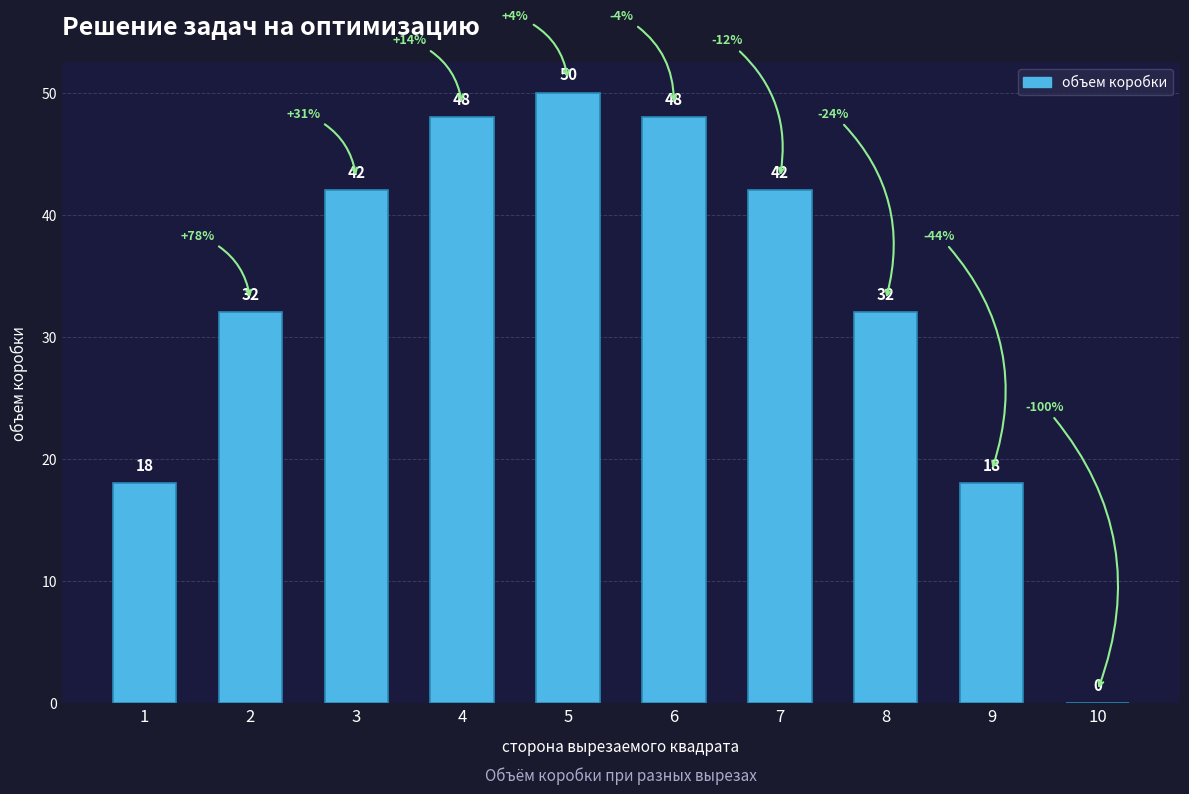

At which category does the chart reach its peak across all series?

5